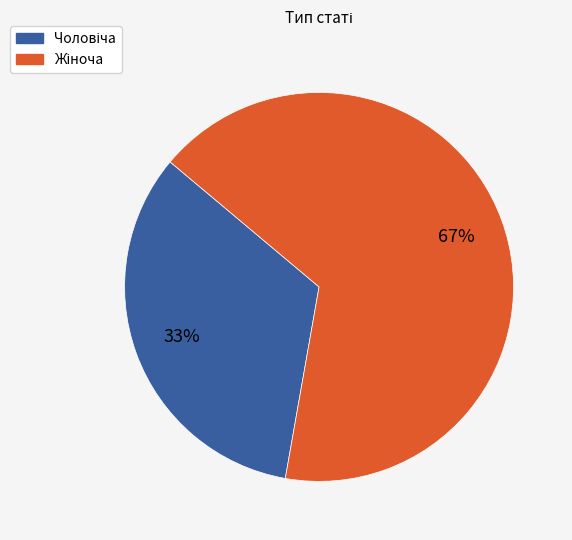

Is there a majority slice in this chart?

Yes